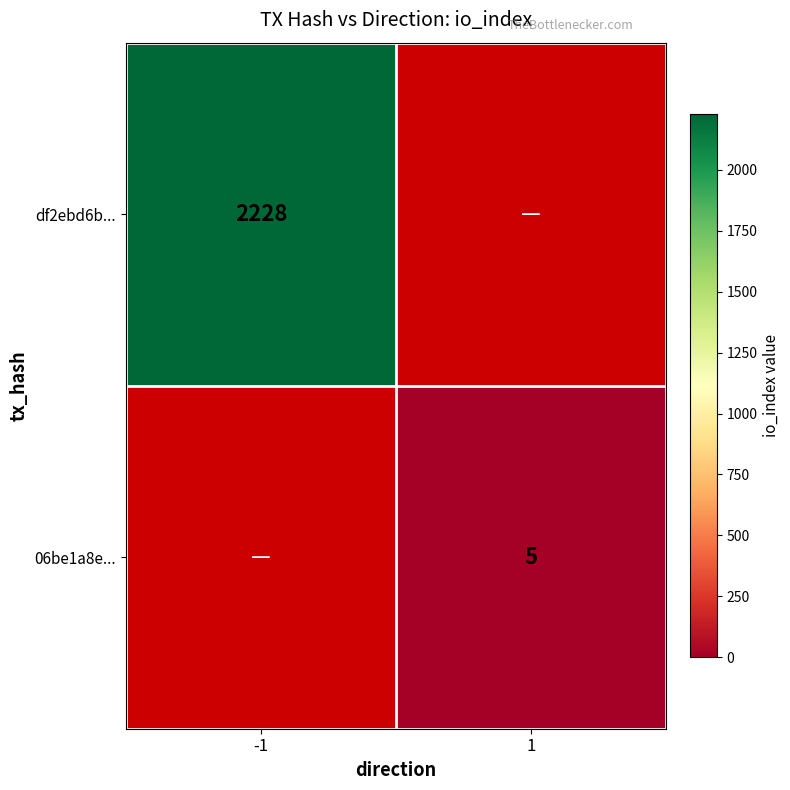

Is it true that 06be1a8e... equals 5 at 1?

True